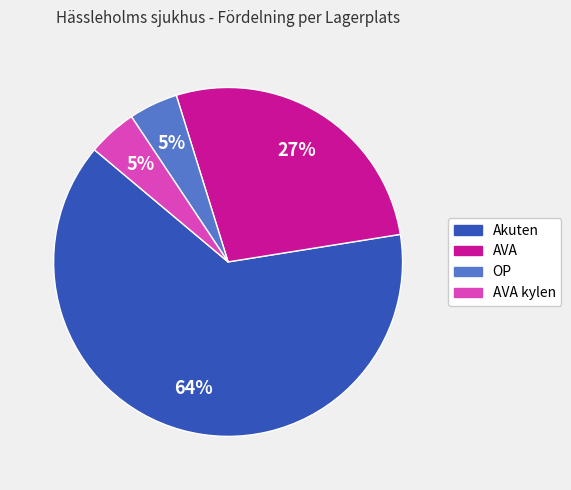

Count the number of slices in the pie.

4